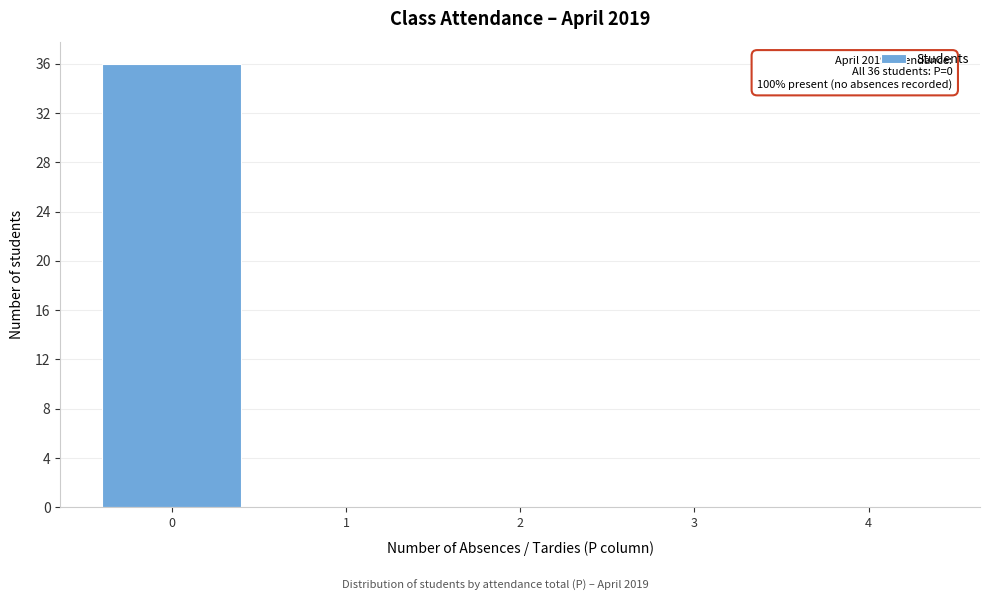

Over which range of the x-axis is the bar tallest?

-0.5 to 0.5